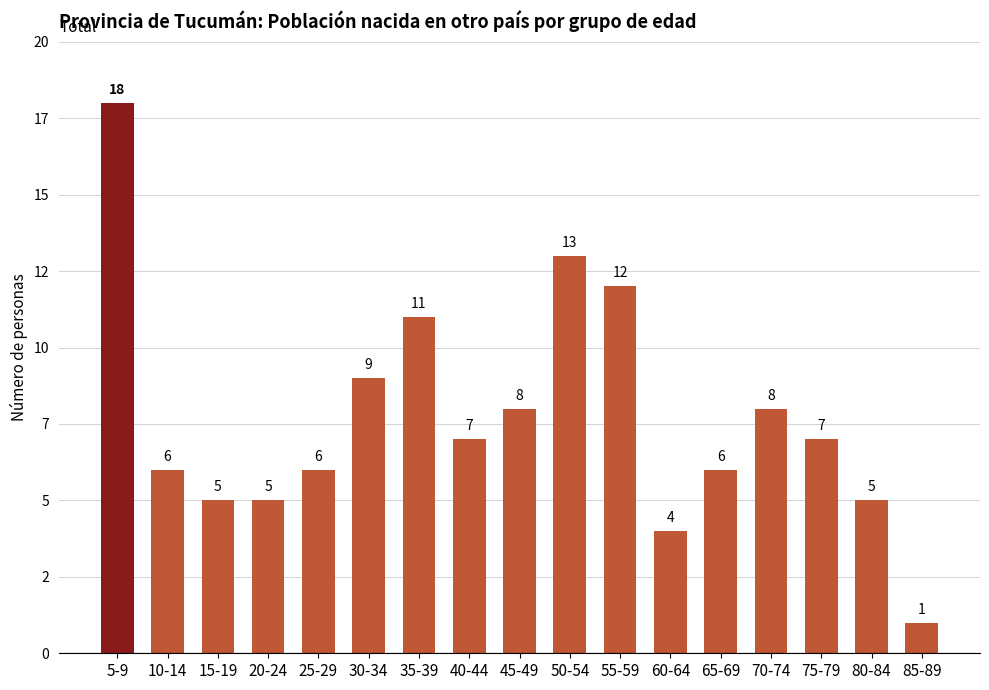

Reading left to right, list all the values displayed in this chart.

18	6	5	5	6	9	11	7	8	13	12	4	6	8	7	5	1